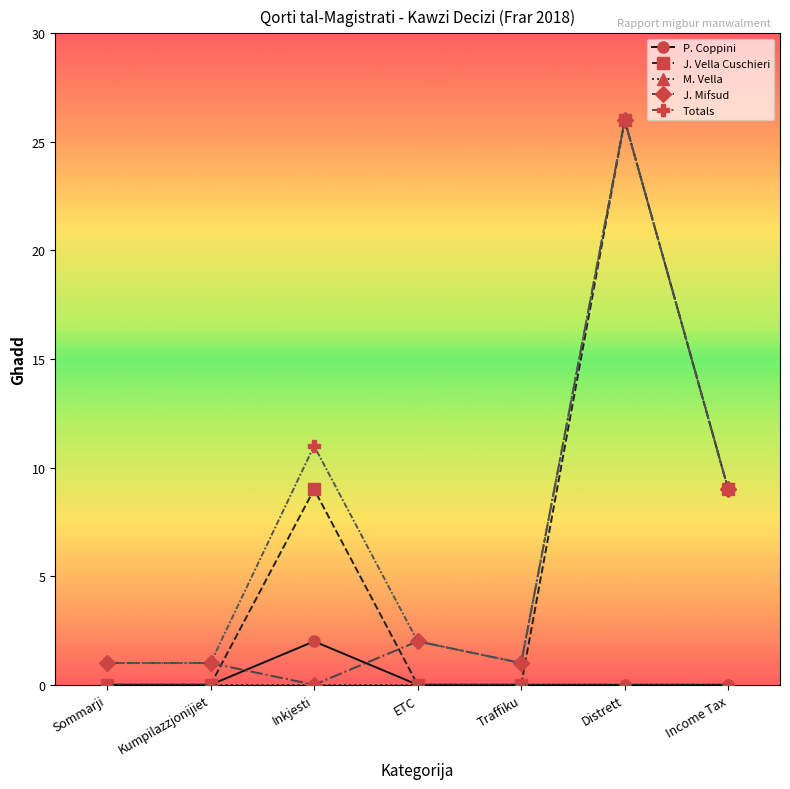

What is the label of the 7th point from the left?

Income Tax